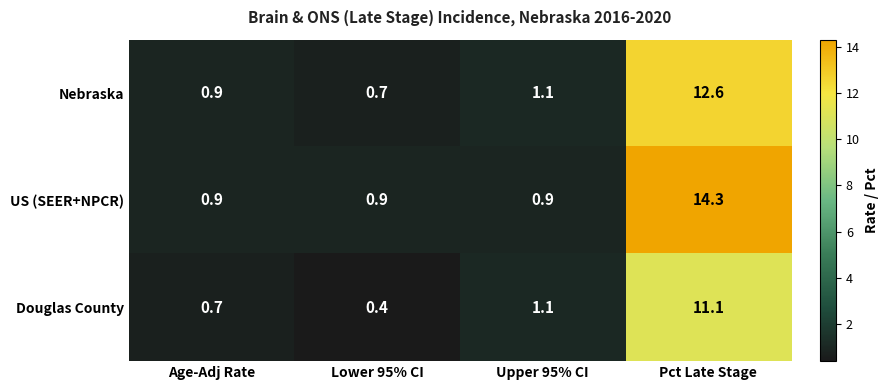

What is the minimum value shown in the chart?

0.4